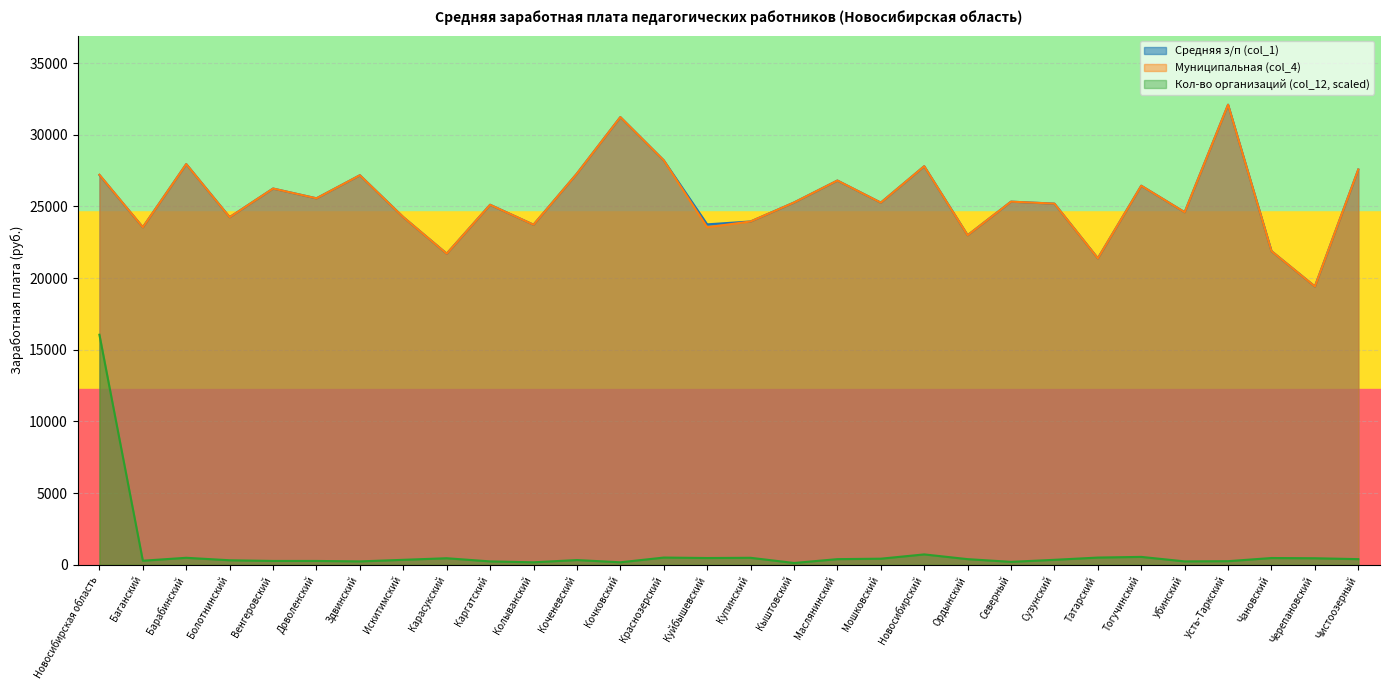

How many lines are shown in the chart?

3